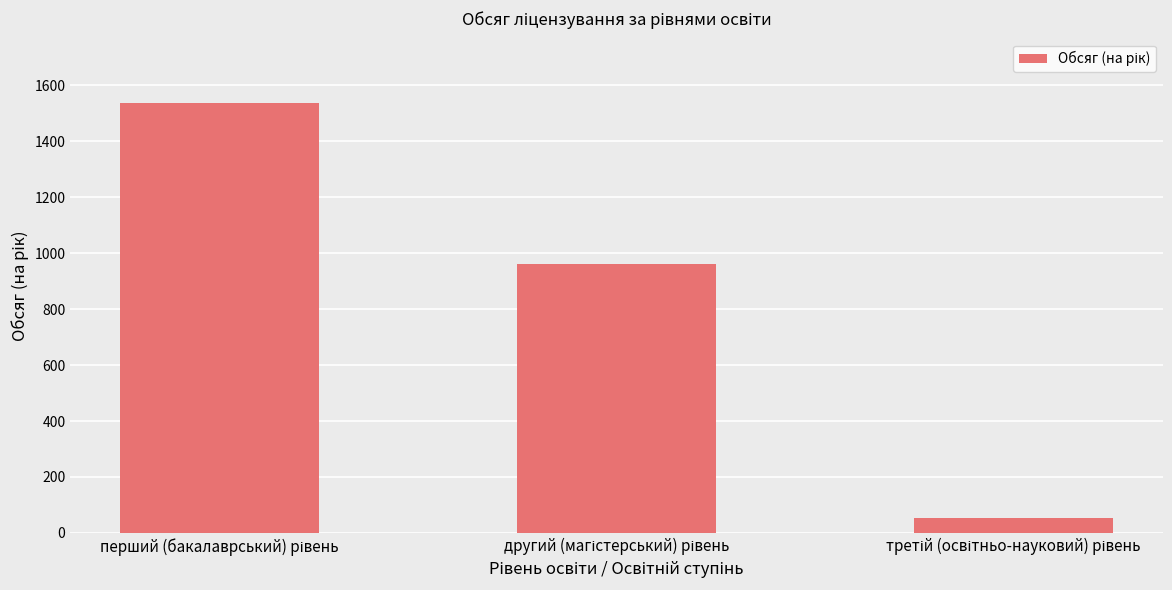

What is the value of the 3rd bar from the left?

52